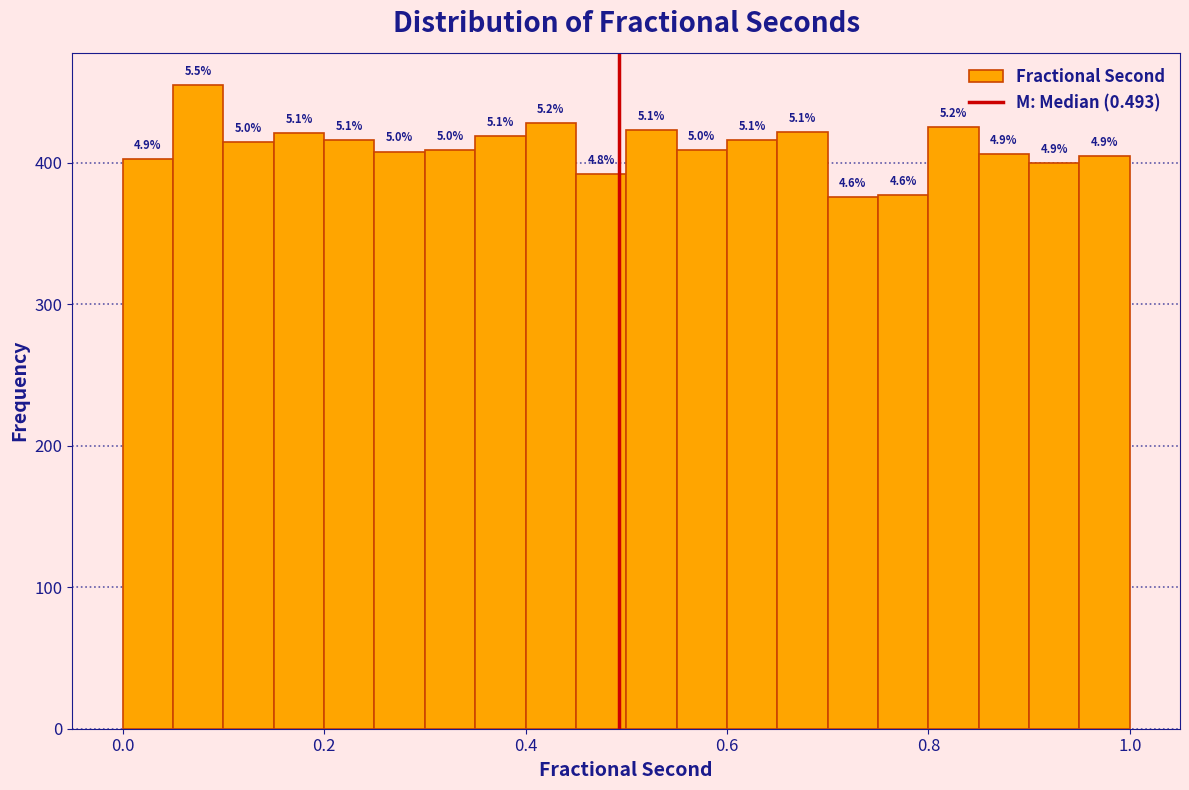

Around what value on the x-axis is the tallest bar? Give the approximate position of its centre, as read against the axis.

0.08